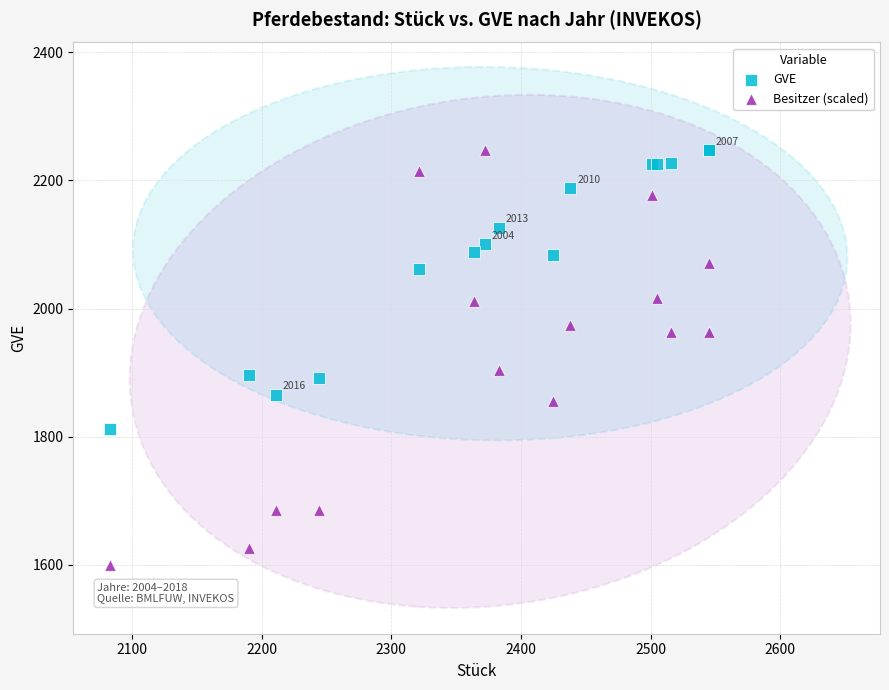

What is the X range (max minus min) for the scatter plot?

462.0